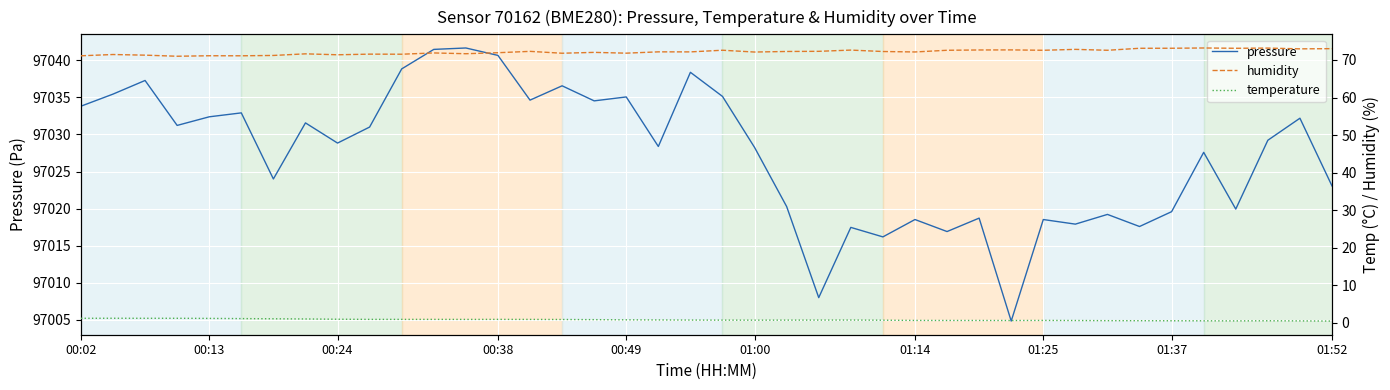

The temperature series shows 0.9 at 25. True or false?

False